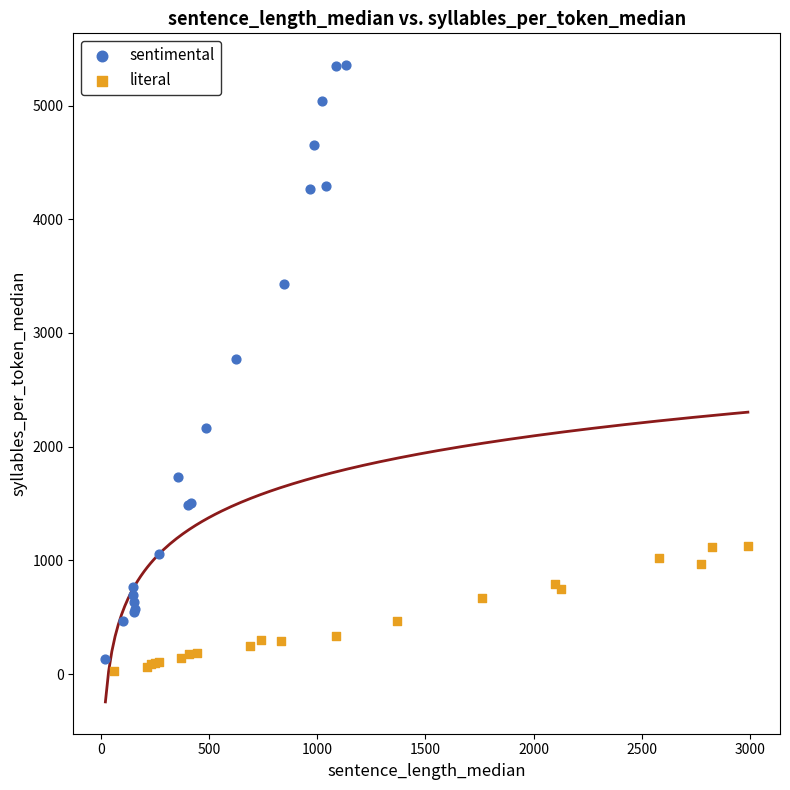

Which series reaches the maximum Y coordinate?

sentimental